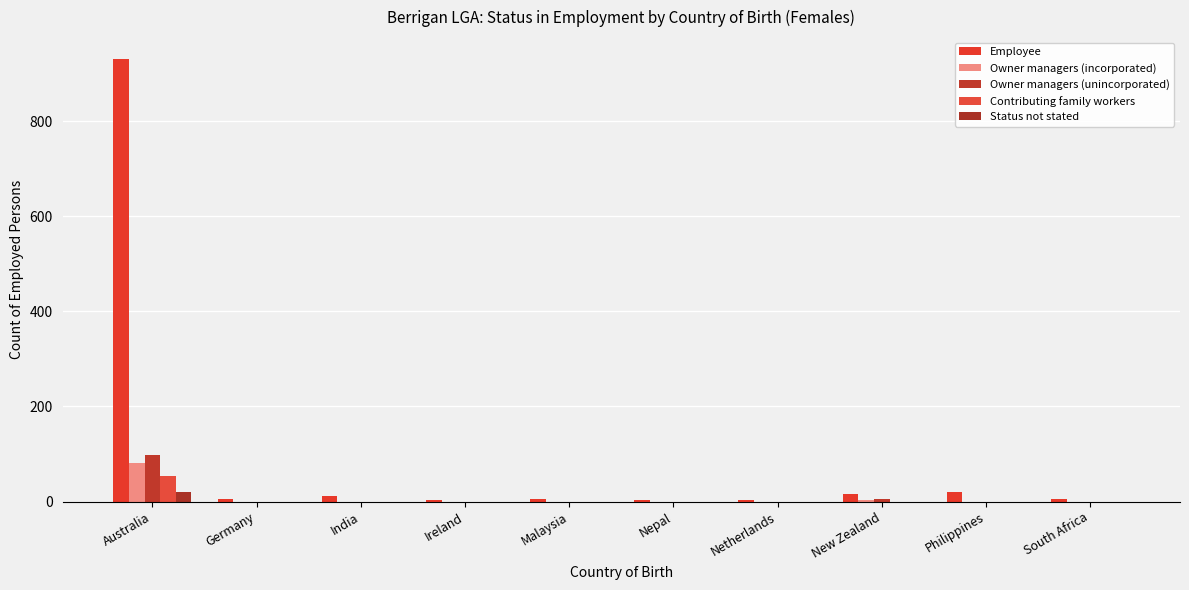

What is the total value across all series at Nepal?

4